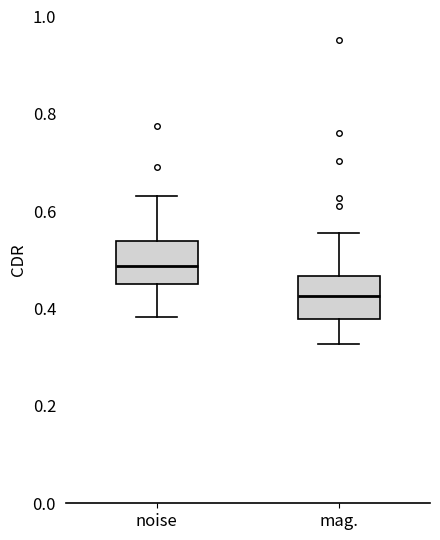

Reading left to right, transcribe this box plot: for each box, give where its median line is, the range the box spans, and where its two whiskers end, as read against the y-axis. The values are not printed on the chart, so give them approximately, as read against the axis.

noise: median 0.48, box 0.46 to 0.54, whiskers 0.38 to 0.64
mag.: median 0.42, box 0.38 to 0.46, whiskers 0.32 to 0.56